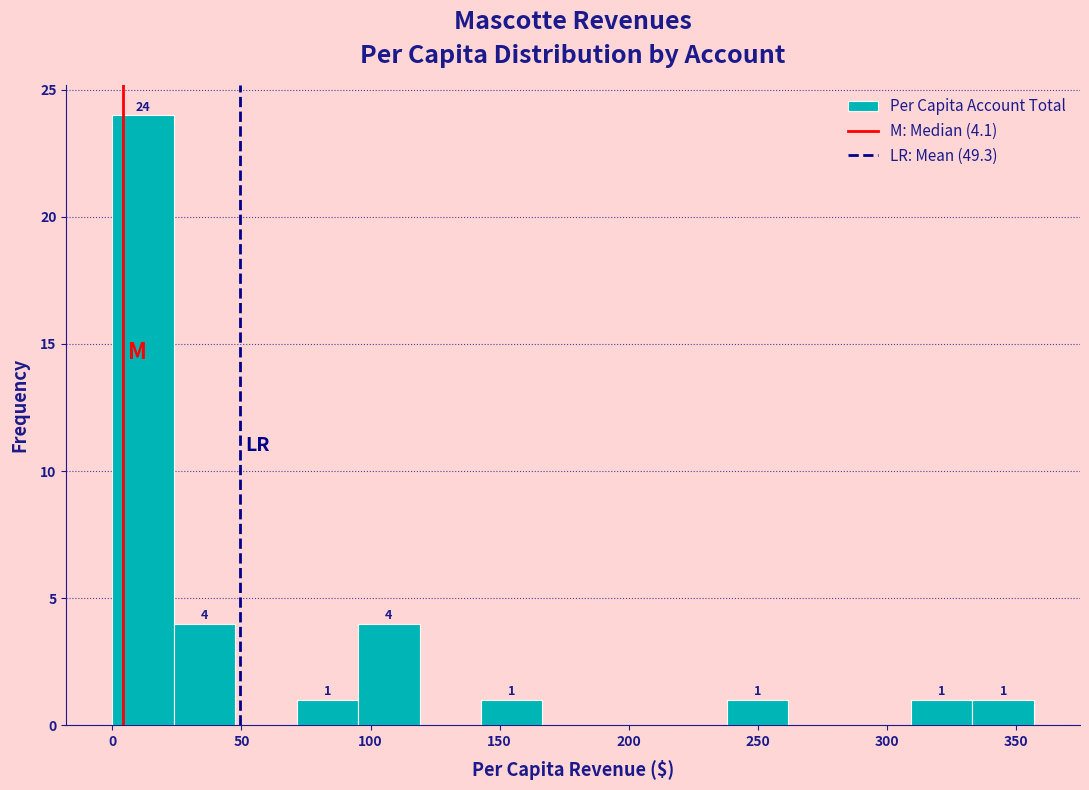

Which range on the x-axis has the tallest bar?

0 to 25